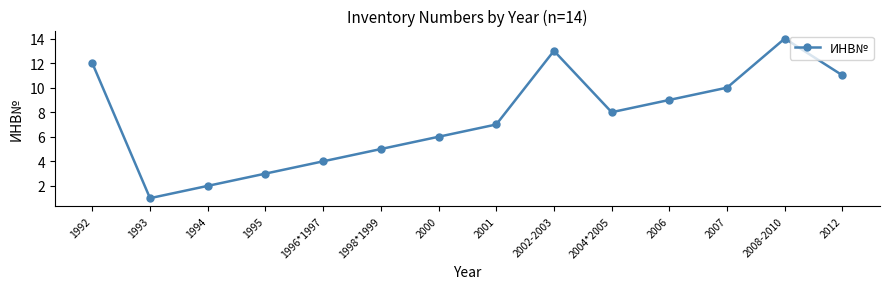

Which label corresponds to the largest value in the chart?

2008-2010